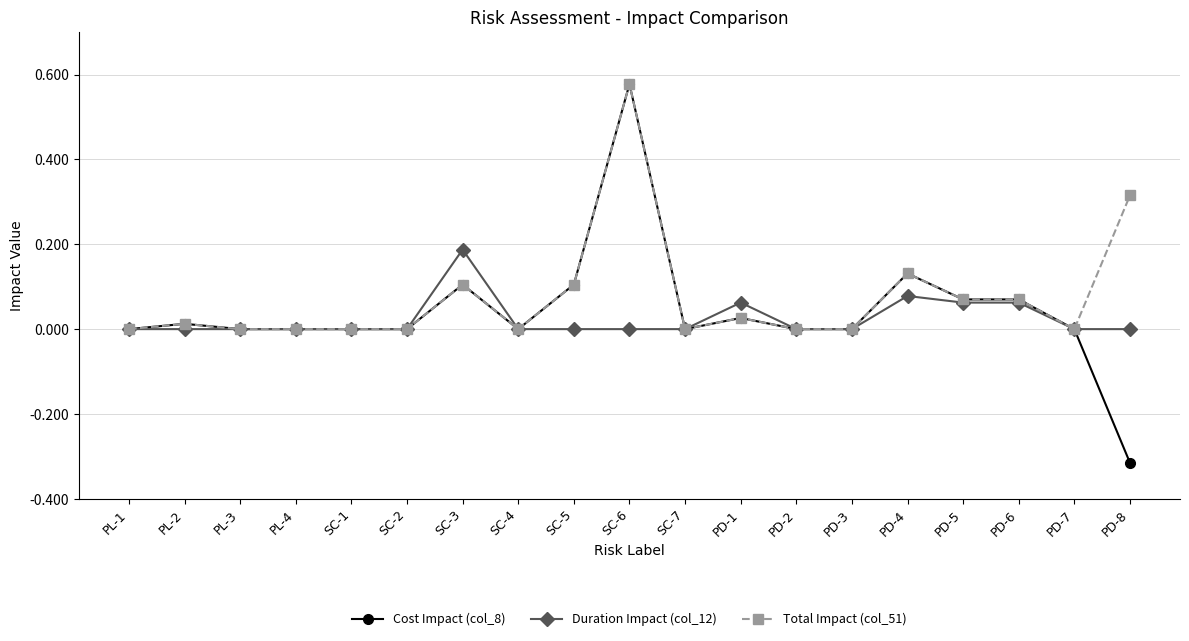

Which category has the highest value across all series?

SC-6